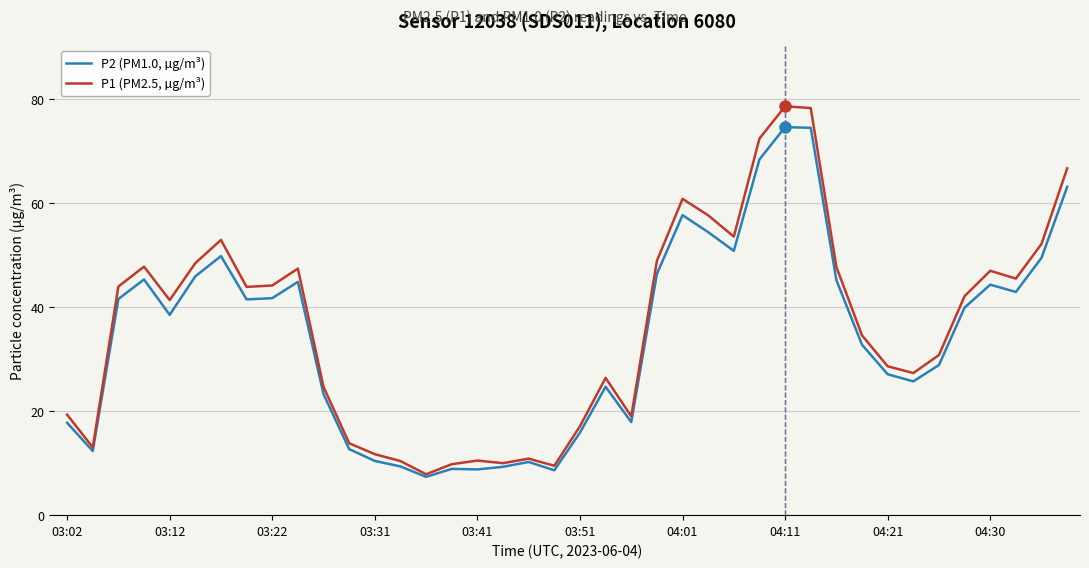

What is the maximum value shown in the chart?

78.6